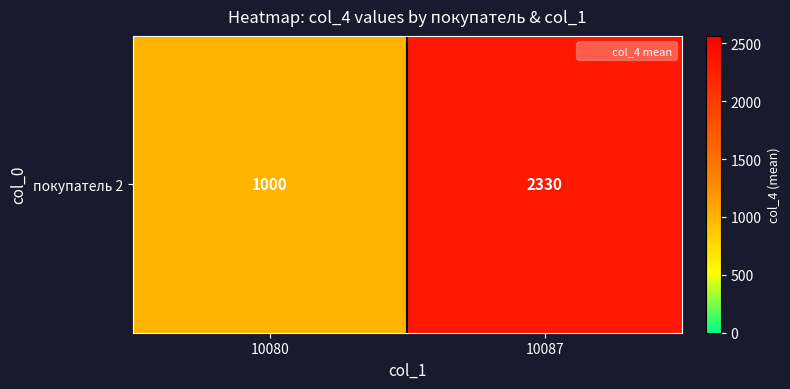

Between 10087 and 10080, which is larger?

10087